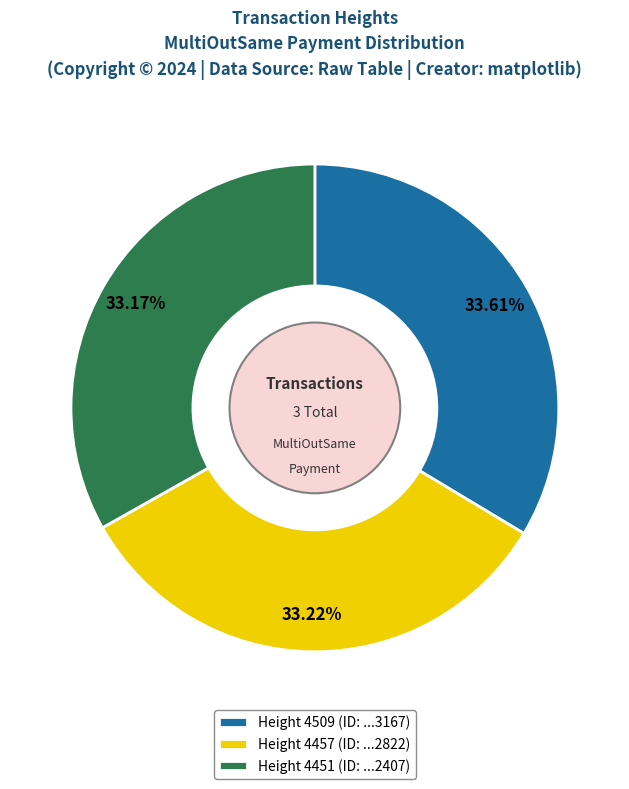

Is the sum of Height 4457 (ID: ...2822) and Height 4451 (ID: ...2407) greater than half?

Yes